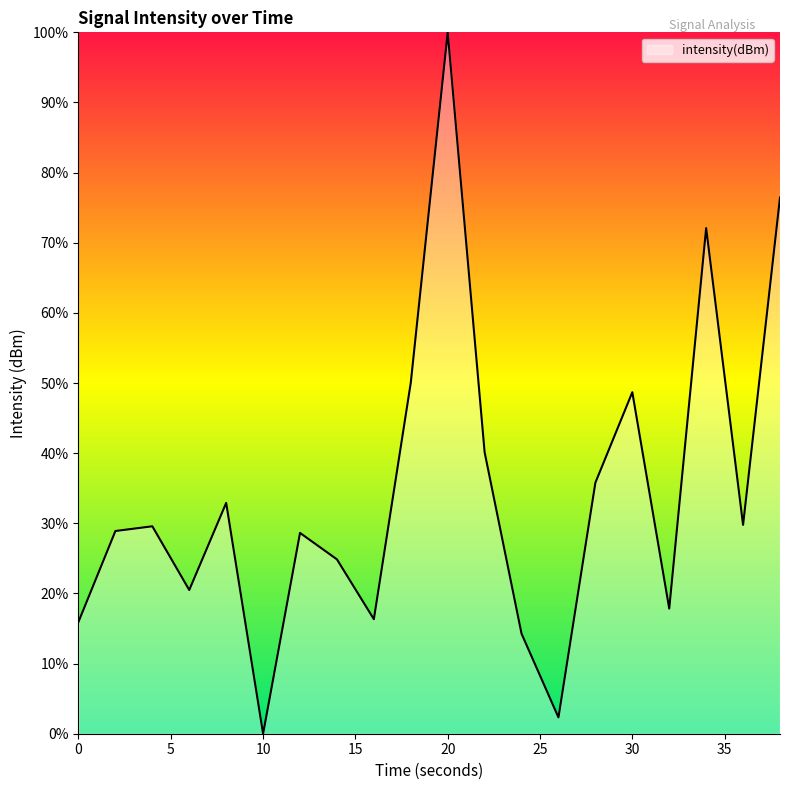

What is the average value?

34.3